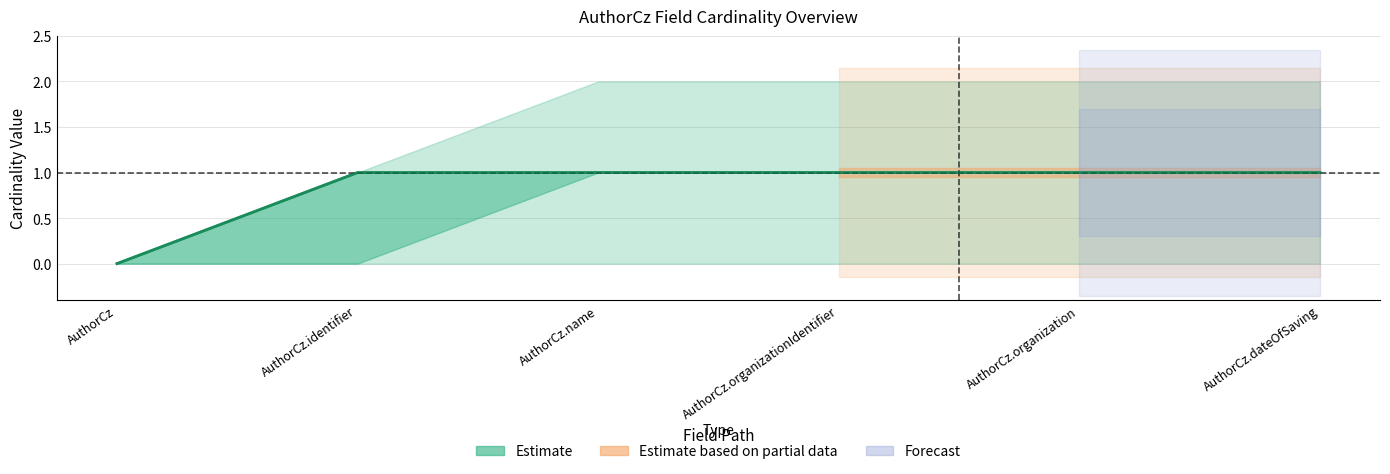

Reading left to right, transcribe all the data shown in this chart.

Min: AuthorCz=0	AuthorCz.identifier=1	AuthorCz.name=1	AuthorCz.organizationIdentifier=1	AuthorCz.organization=1	AuthorCz.dateOfSaving=1
Base Min: AuthorCz=0	AuthorCz.identifier=1	AuthorCz.name=1	AuthorCz.organizationIdentifier=1	AuthorCz.organization=1	AuthorCz.dateOfSaving=1